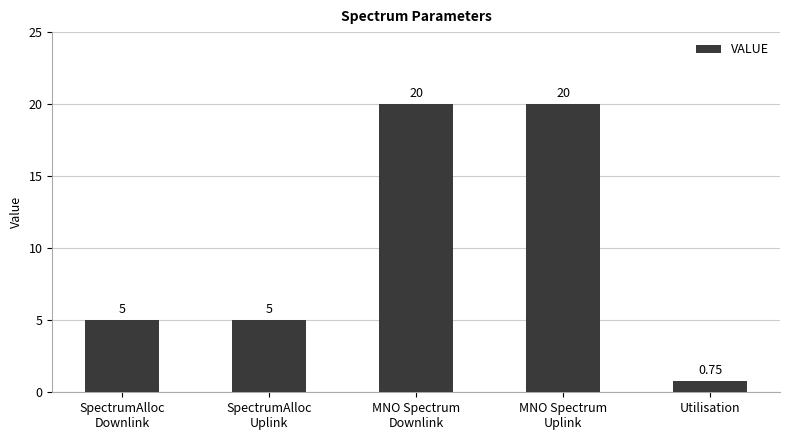

What position from the right is MNO Spectrum
Downlink?

3